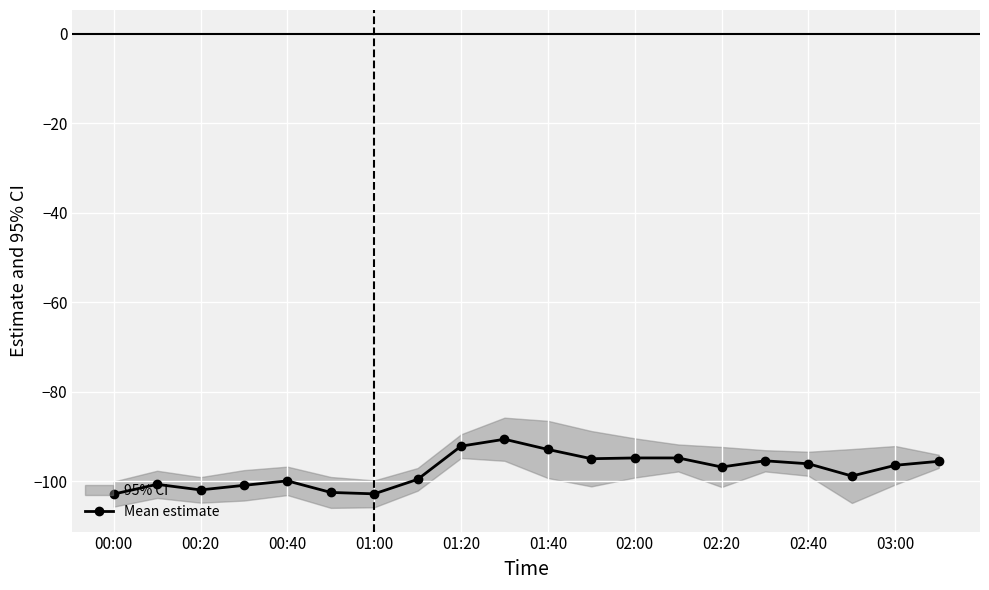

What is the maximum value for Mean estimate?

-90.6